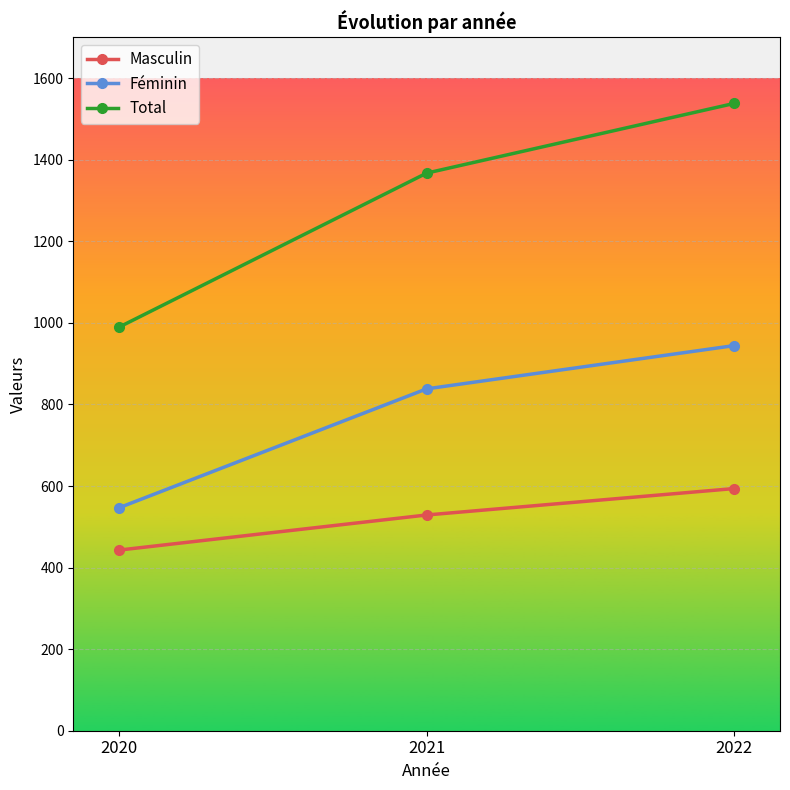

At which label does Total first exceed 1367?

2021